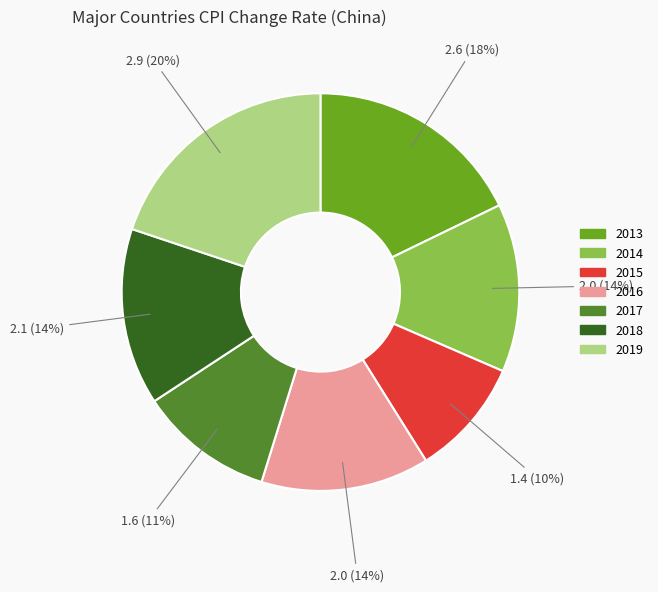

To the nearest percent, what is the difference between the 2016 and 2013 slice percentages?

4%